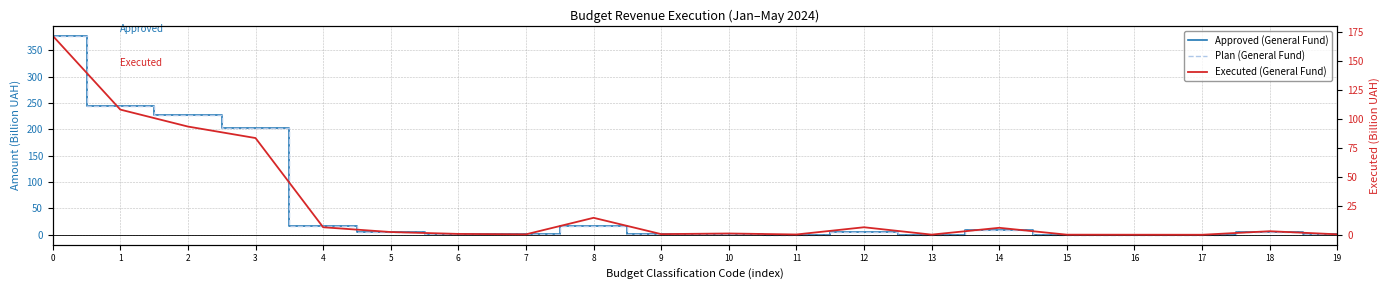

What is the highest value of the Executed (General Fund) series?

171.6